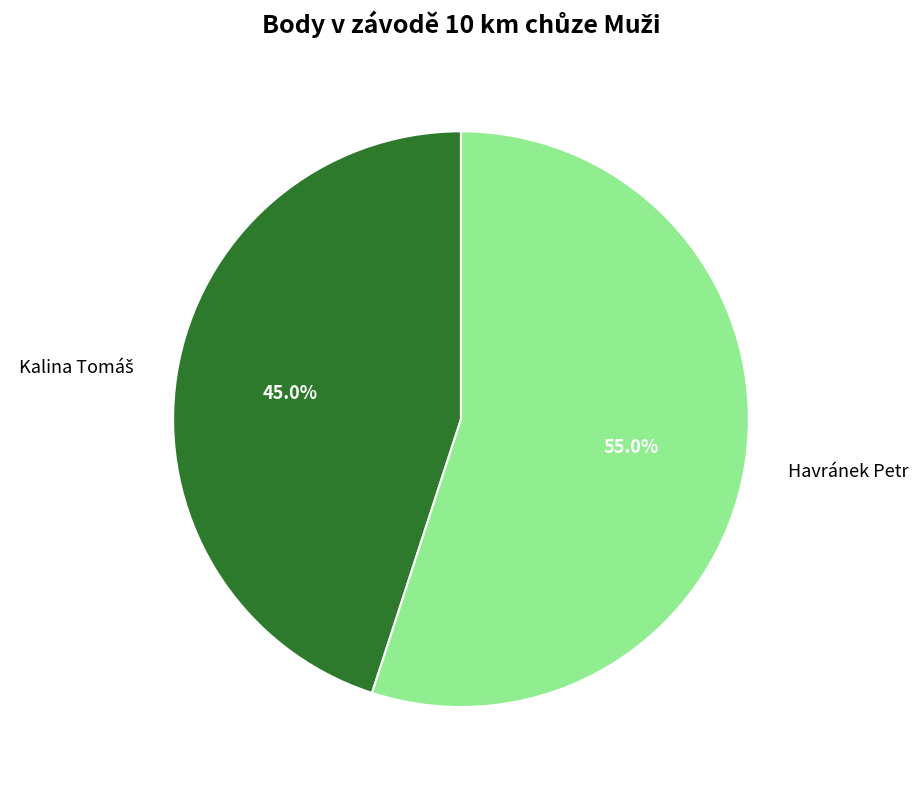

Which slice represents more than half of the pie?

Havránek Petr